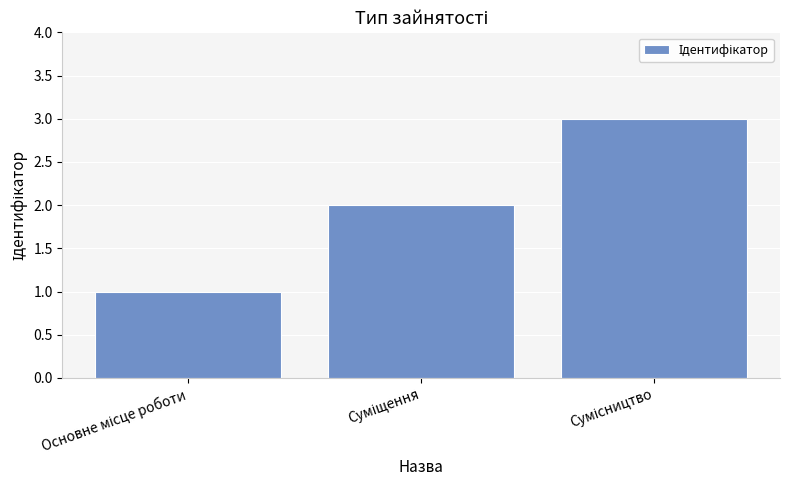

What is the sum of all values?

6